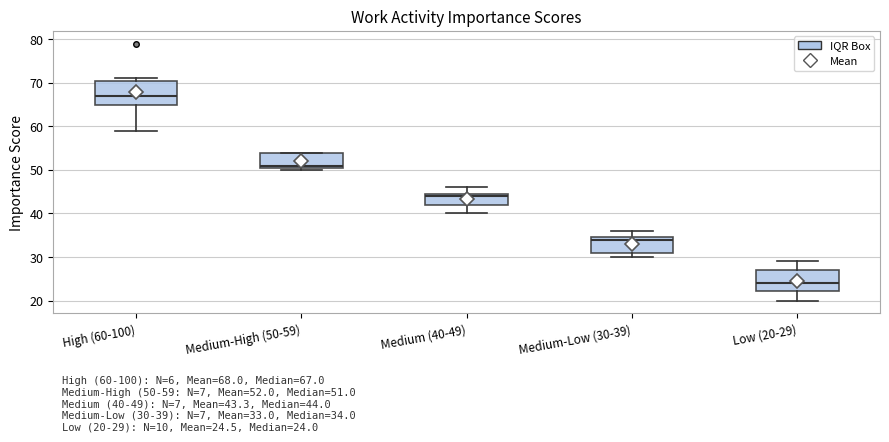

Which box has the lowest median line?

Low (20-29)